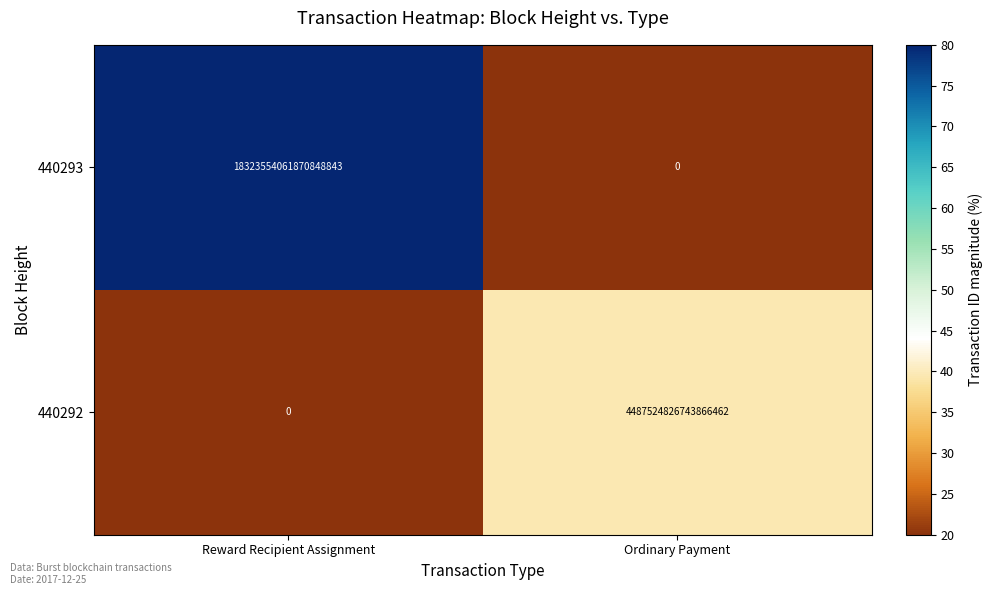

Which series has the largest range (max minus min)?

440293